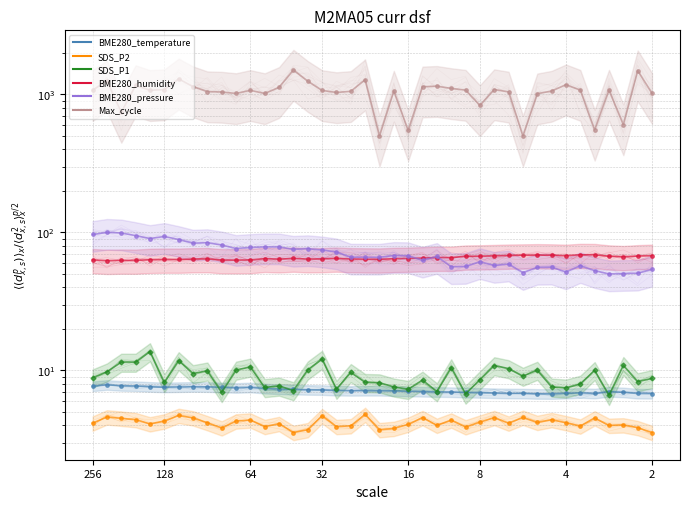

How many data points in BME280_humidity are above 64?

28